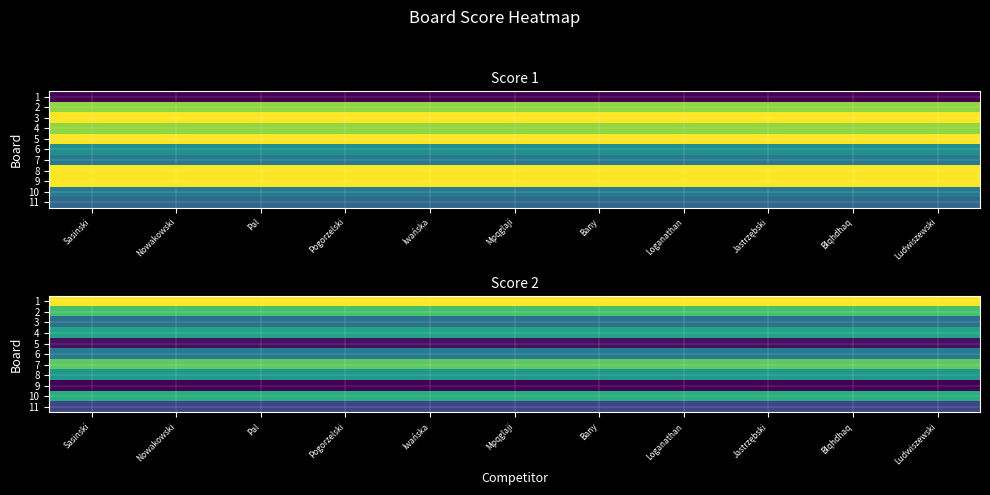

Is it true that 2 equals 4 at Mpqglaji?

False